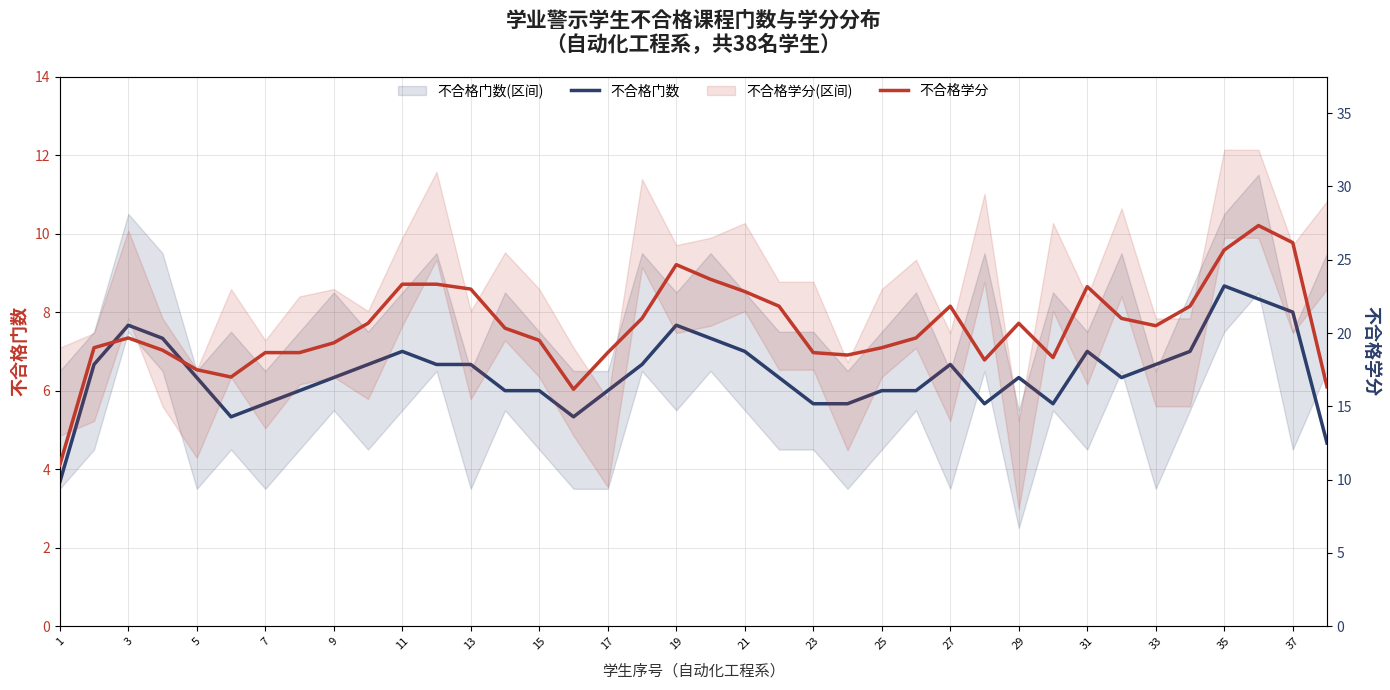

How many lines are shown in the chart?

2